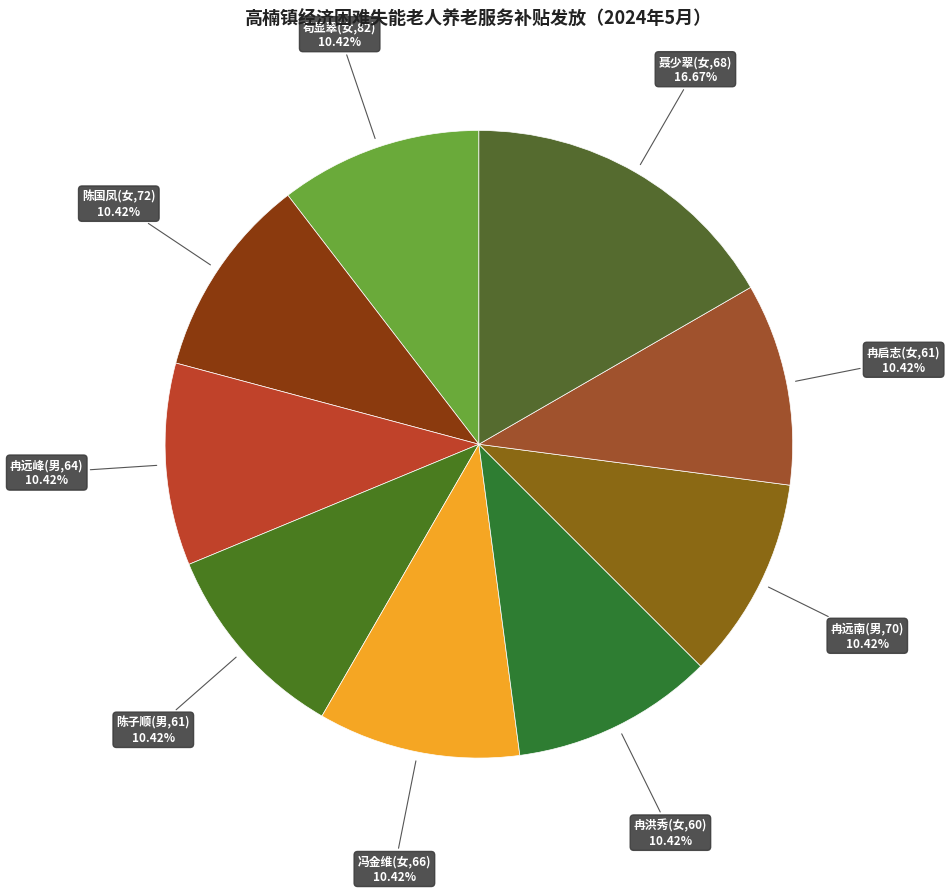

How many segments does this pie chart have?

9